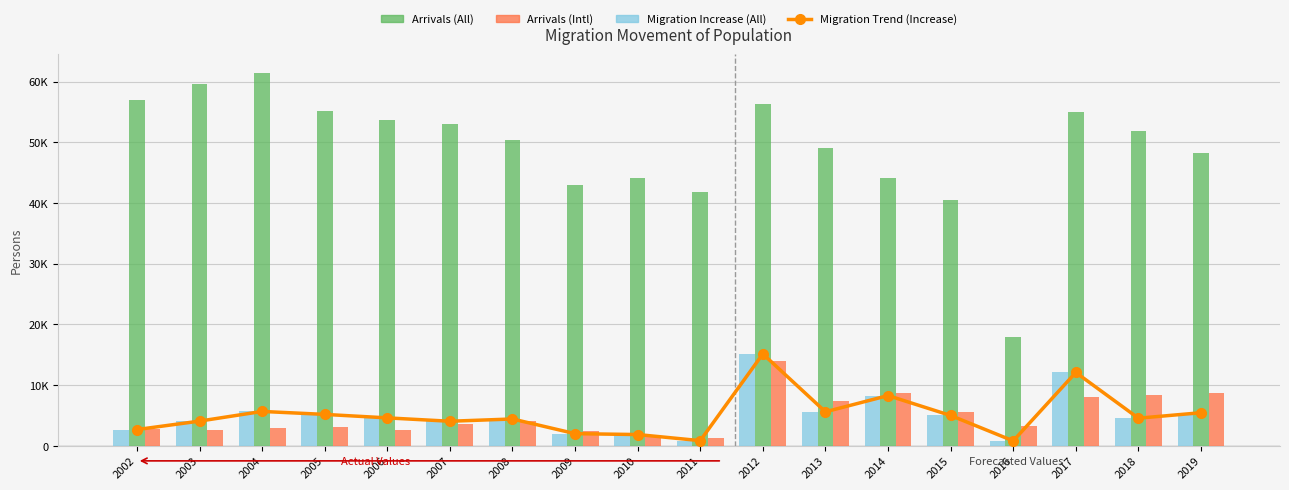

What is the difference between the maximum and minimum values in the Arrivals (Intl) series?

12596